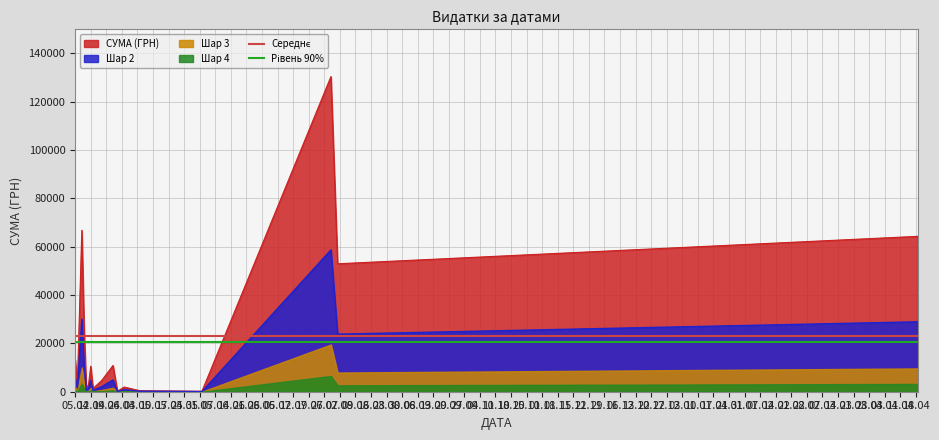

What is the highest value of the СУМА (ГРН) series?

130379.7